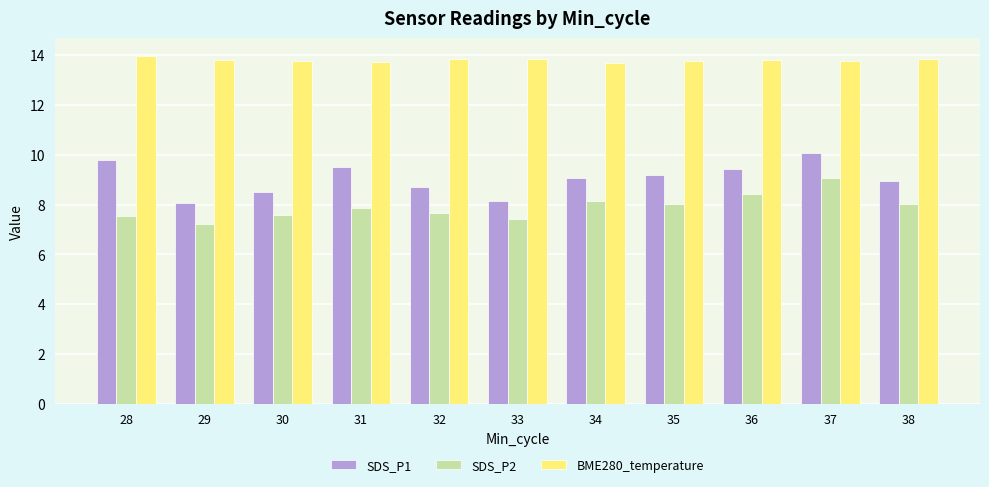

Rank the series at 33 from lowest to highest value.

SDS_P2, SDS_P1, BME280_temperature